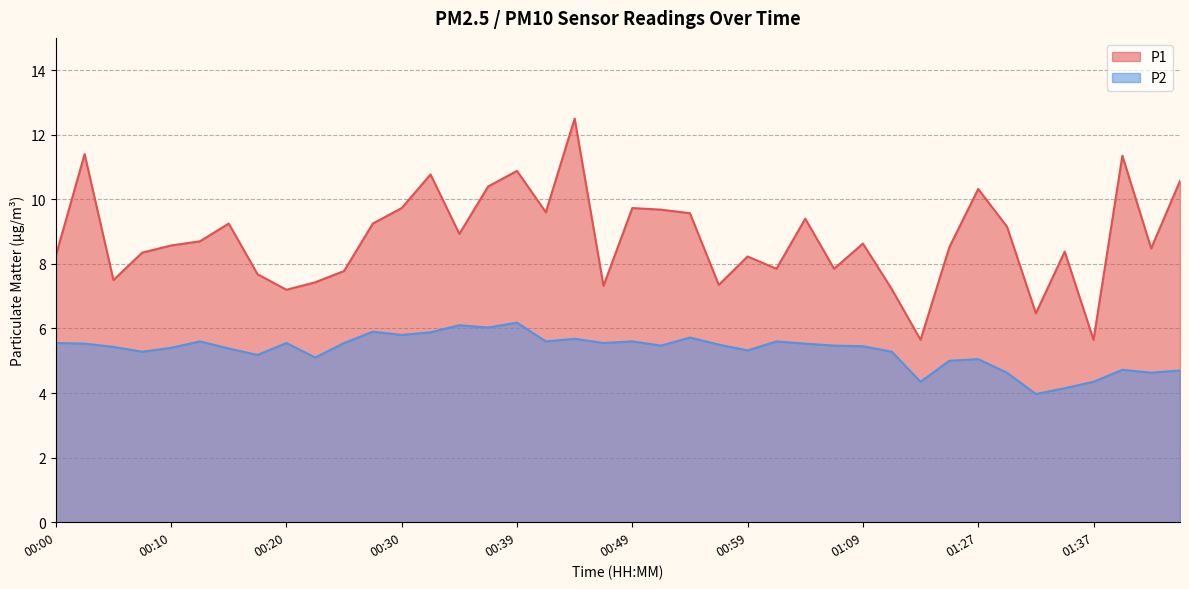

Reading left to right, what are all the values shown in this chart?

P1: 8.2	11.4	7.5	8.3	8.6	8.7	9.2	7.7	7.2	7.4	7.8	9.2	9.7	10.8	8.9	10.4	10.9	9.6	12.5	7.3	9.7	9.7	9.6	7.3	8.2	7.8	9.4	7.8	8.6	7.2	5.7	8.5	10.3	9.2	6.5	8.4	5.7	11.3	8.5	10.6
P2: 5.5	5.5	5.4	5.3	5.4	5.6	5.4	5.2	5.5	5.1	5.5	5.9	5.8	5.9	6.1	6.0	6.2	5.6	5.7	5.5	5.6	5.5	5.7	5.5	5.3	5.6	5.5	5.5	5.5	5.3	4.3	5.0	5.0	4.6	4.0	4.2	4.3	4.7	4.6	4.7